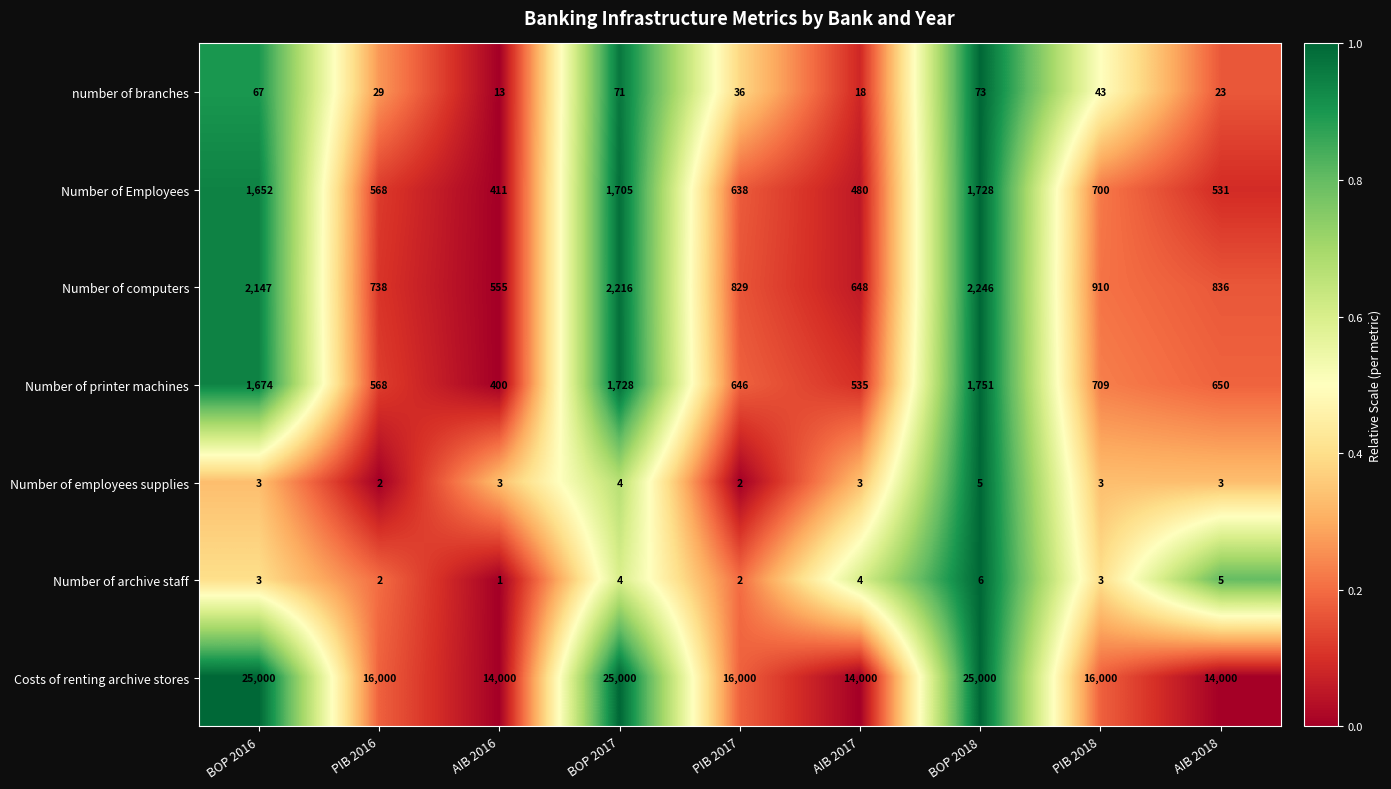

What is the difference between the second highest and minimum values in the Number of computers series?

1661